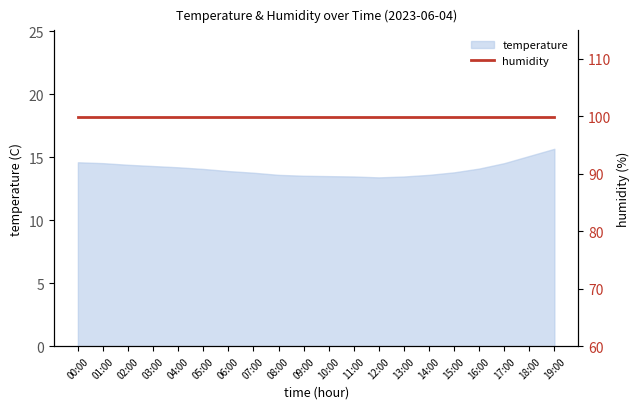

List the labels in order of value, smallest first.

12:00, 11:00, 13:00, 10:00, 09:00, 08:00, 14:00, 07:00, 15:00, 06:00, 05:00, 16:00, 04:00, 03:00, 02:00, 01:00, 17:00, 00:00, 18:00, 19:00